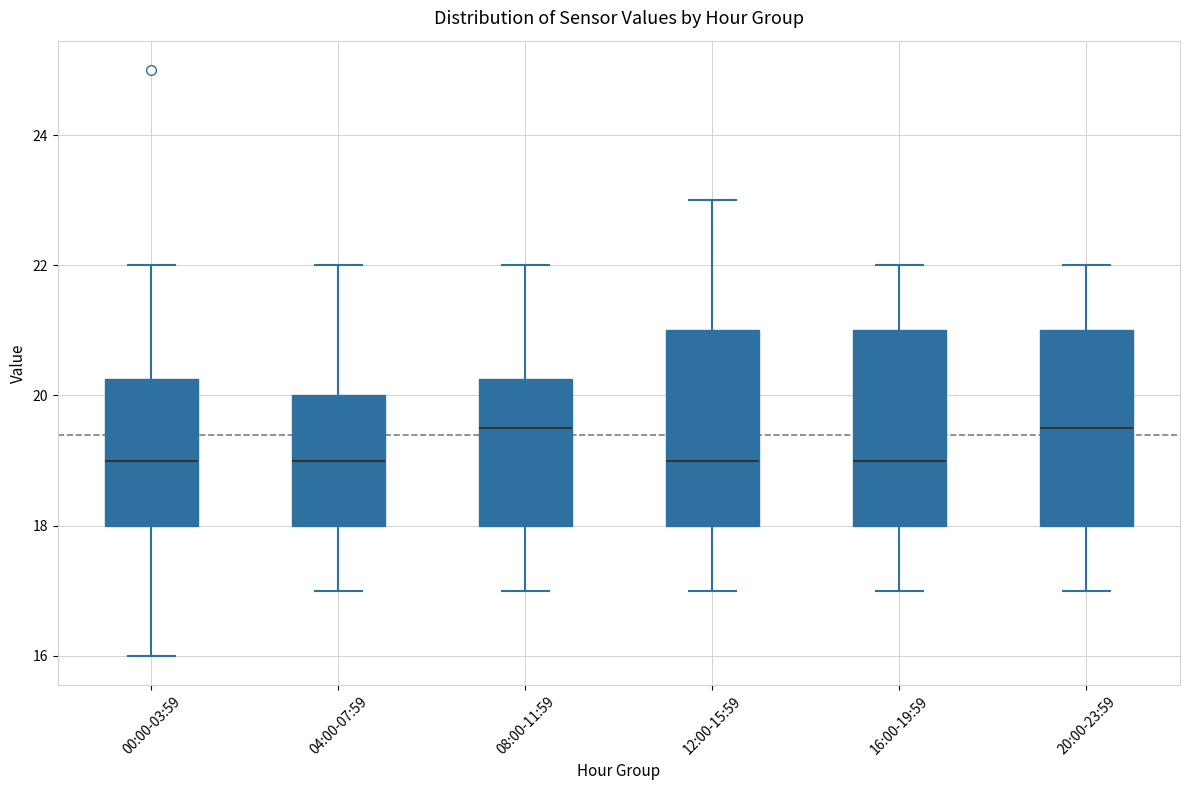

Reading left to right, transcribe this box plot: for each box, give where its median line is, the range the box spans, and where its two whiskers end, as read against the y-axis. The values are not printed on the chart, so give them approximately, as read against the axis.

00:00-03:59: median 19.0, box 18.0 to 20.2, whiskers 16.0 to 22.0
04:00-07:59: median 19.0, box 18.0 to 20.0, whiskers 17.0 to 22.0
08:00-11:59: median 19.6, box 18.0 to 20.2, whiskers 17.0 to 22.0
12:00-15:59: median 19.0, box 18.0 to 21.0, whiskers 17.0 to 23.0
16:00-19:59: median 19.0, box 18.0 to 21.0, whiskers 17.0 to 22.0
20:00-23:59: median 19.6, box 18.0 to 21.0, whiskers 17.0 to 22.0